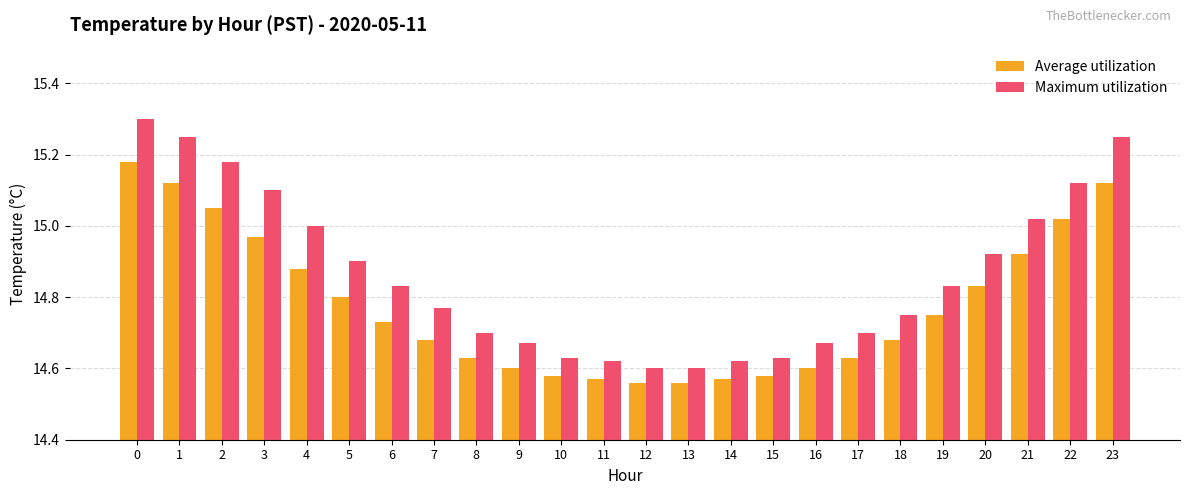

What is the difference between the Average utilization values at 6 and 20?

0.1